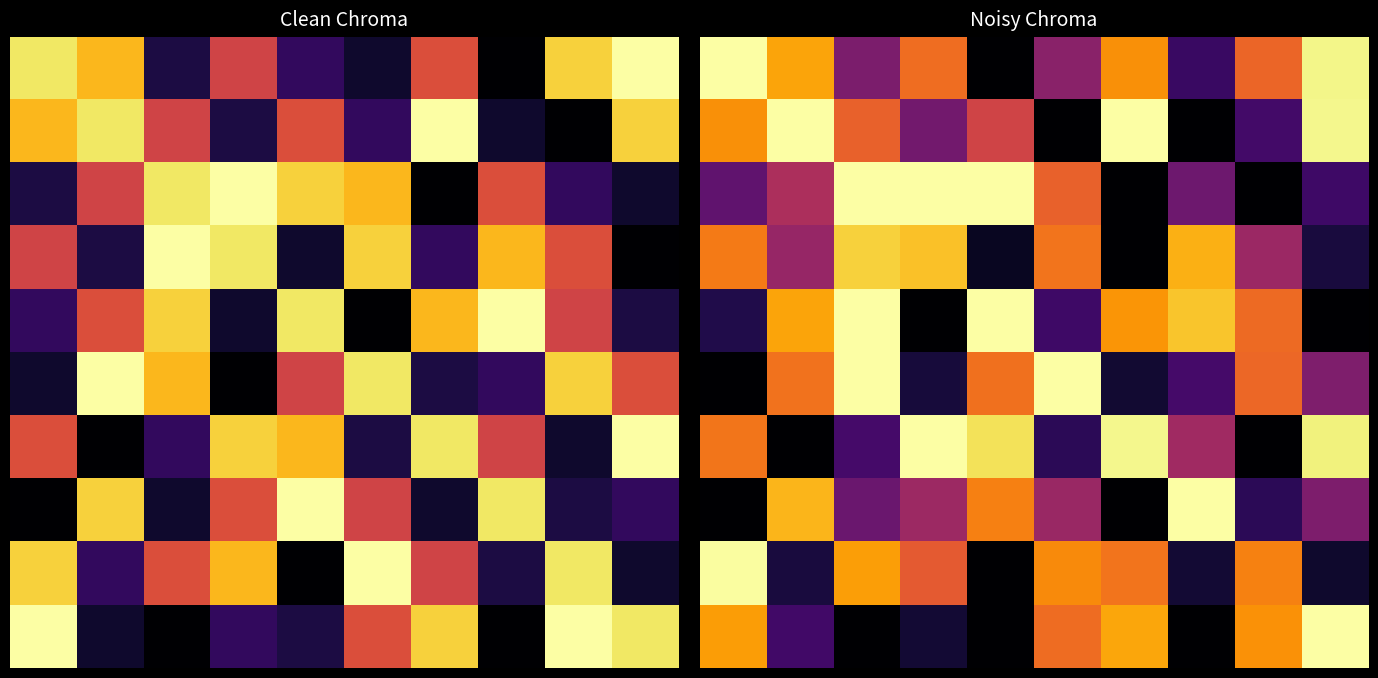

What is the greatest value displayed?

2386.0